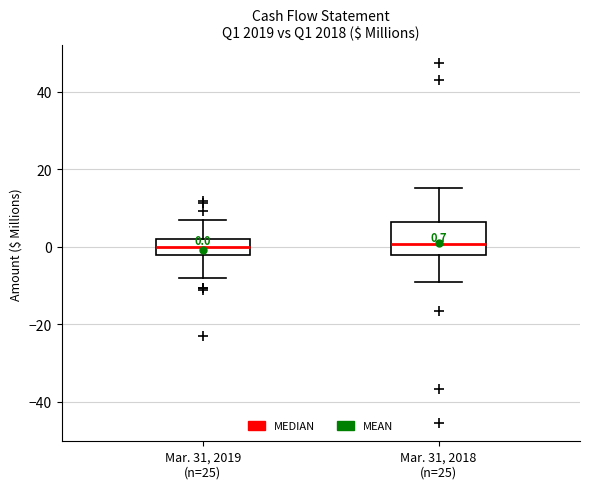

Which box is the tallest, from its lower edge to its upper edge?

Mar. 31, 2018 (n=25)